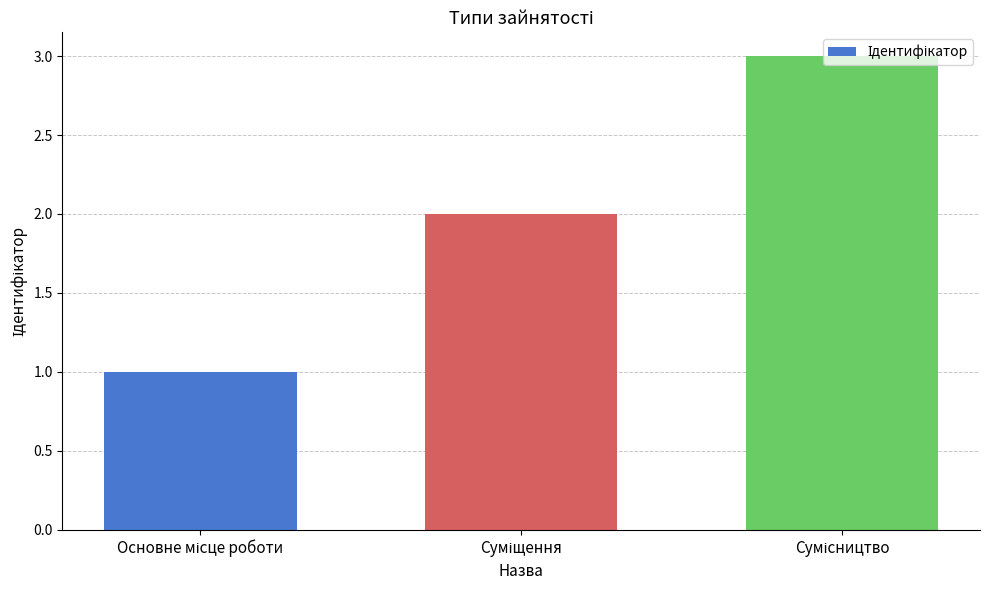

What is the greatest value displayed?

3